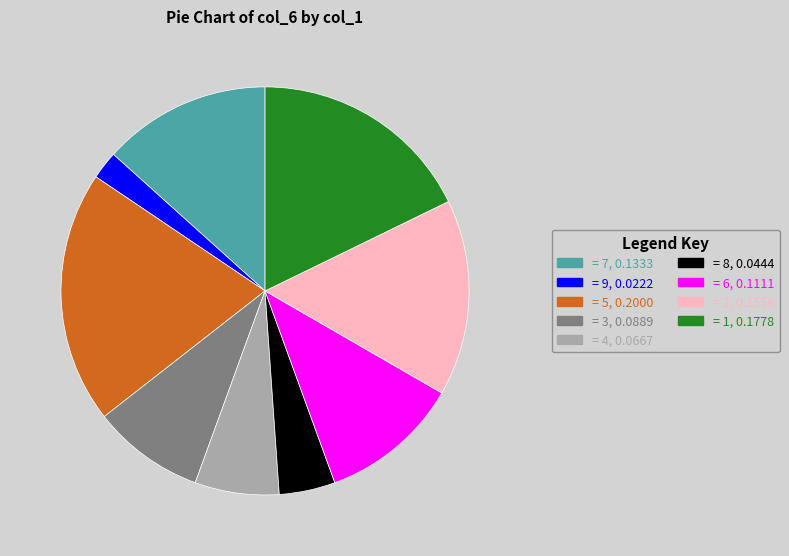

How many slices are in this pie chart?

9